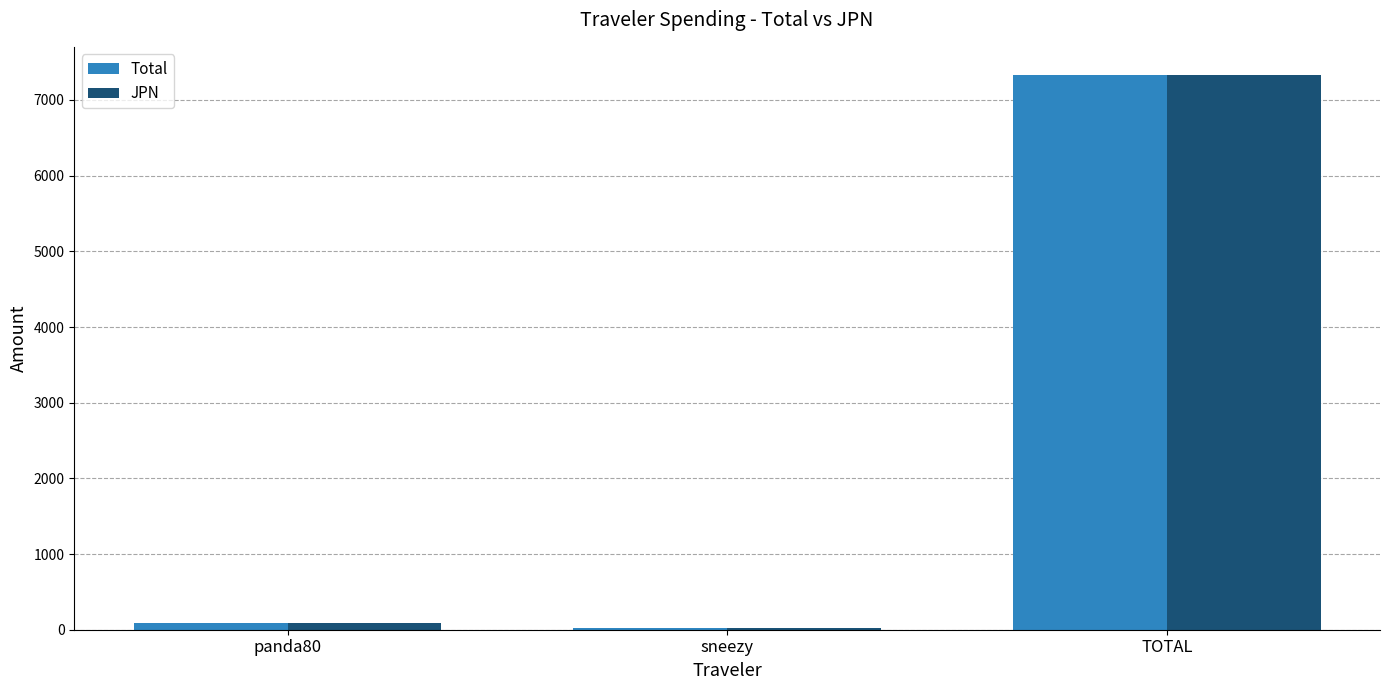

At which label does Total reach its peak?

TOTAL